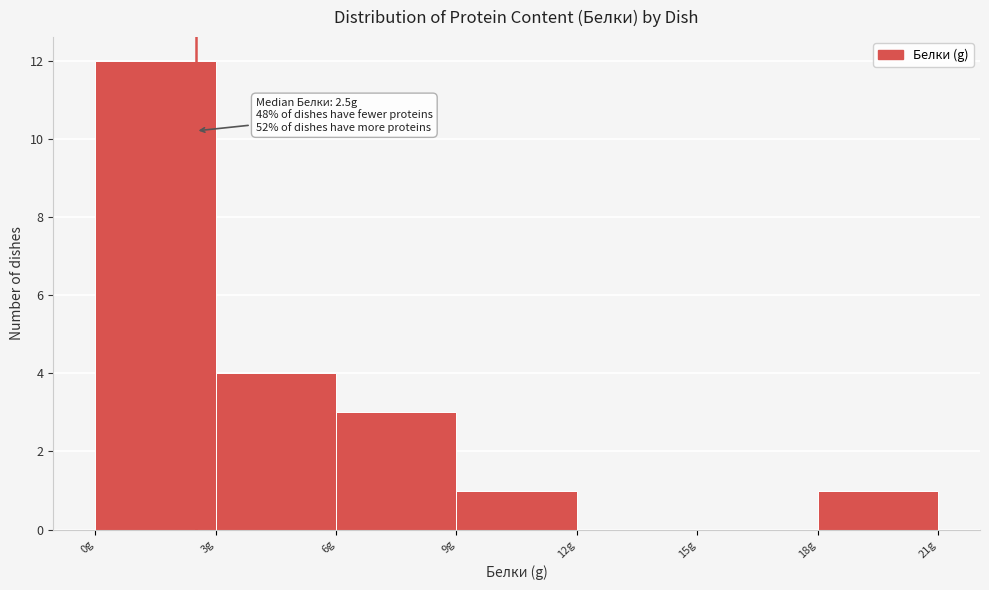

Over which range of the x-axis is the bar tallest?

0 to 3